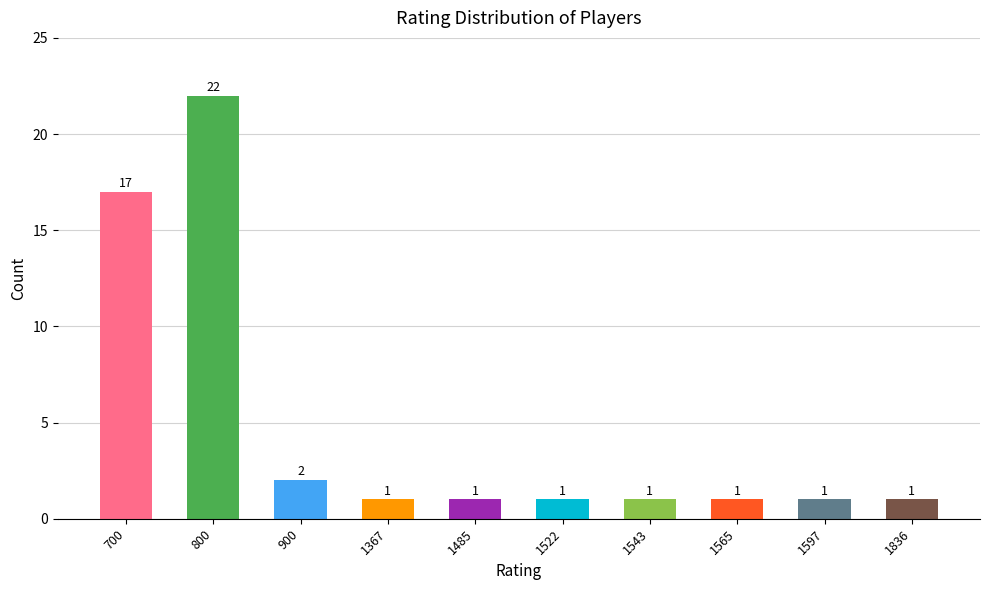

Are the bars grouped side by side (vs. stacked)?

No